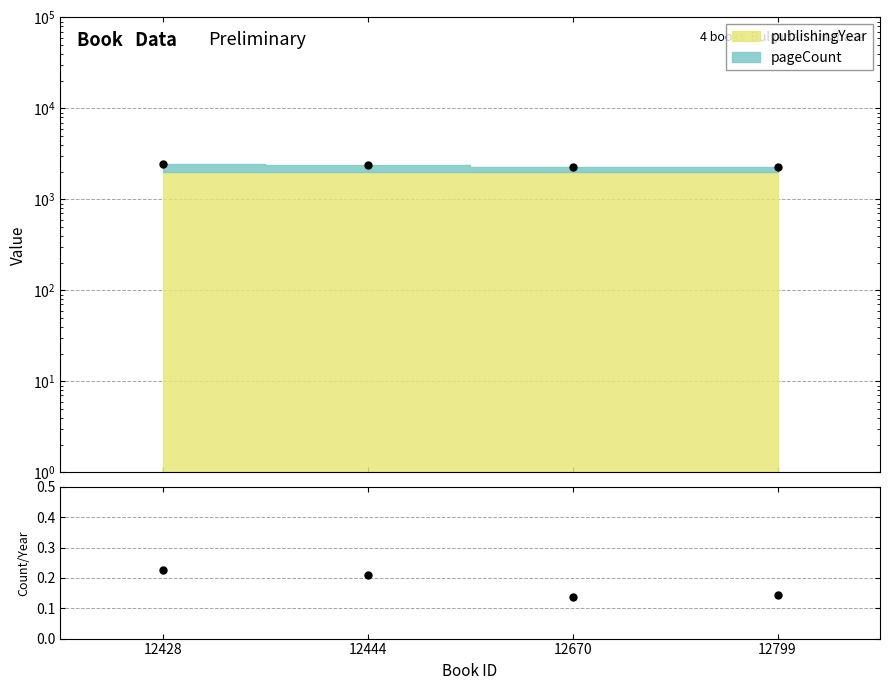

Reading left to right, what are all the values shown in this chart?

Total: 2442.0	2410.0	2253.0	2288.0
pageCount/publishingYear: 0.2	0.2	0.1	0.1